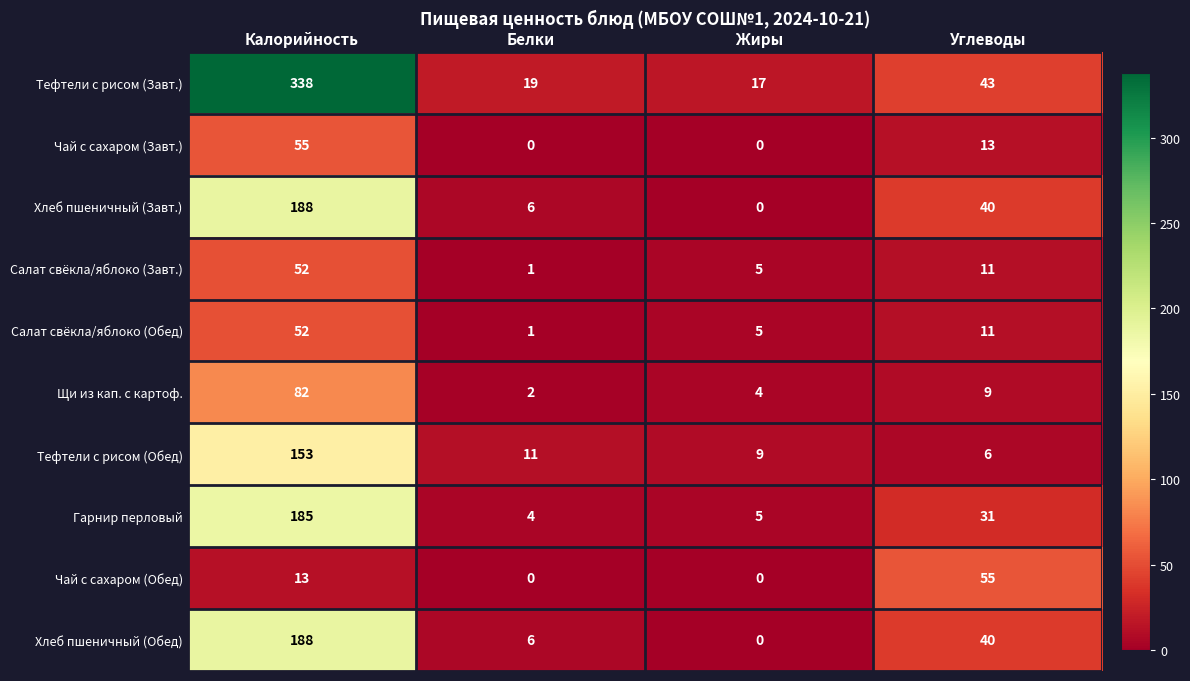

Which series has the largest total across all categories?

Тефтели с рисом (Завт.)